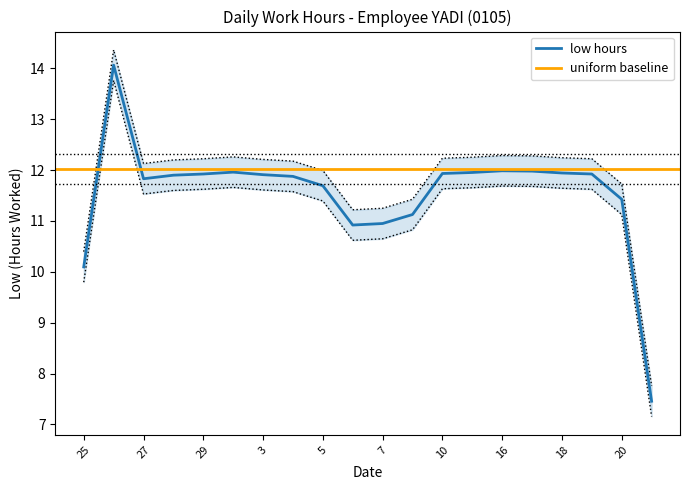

True or false: low hours has a value of 11.9 at 3.

True